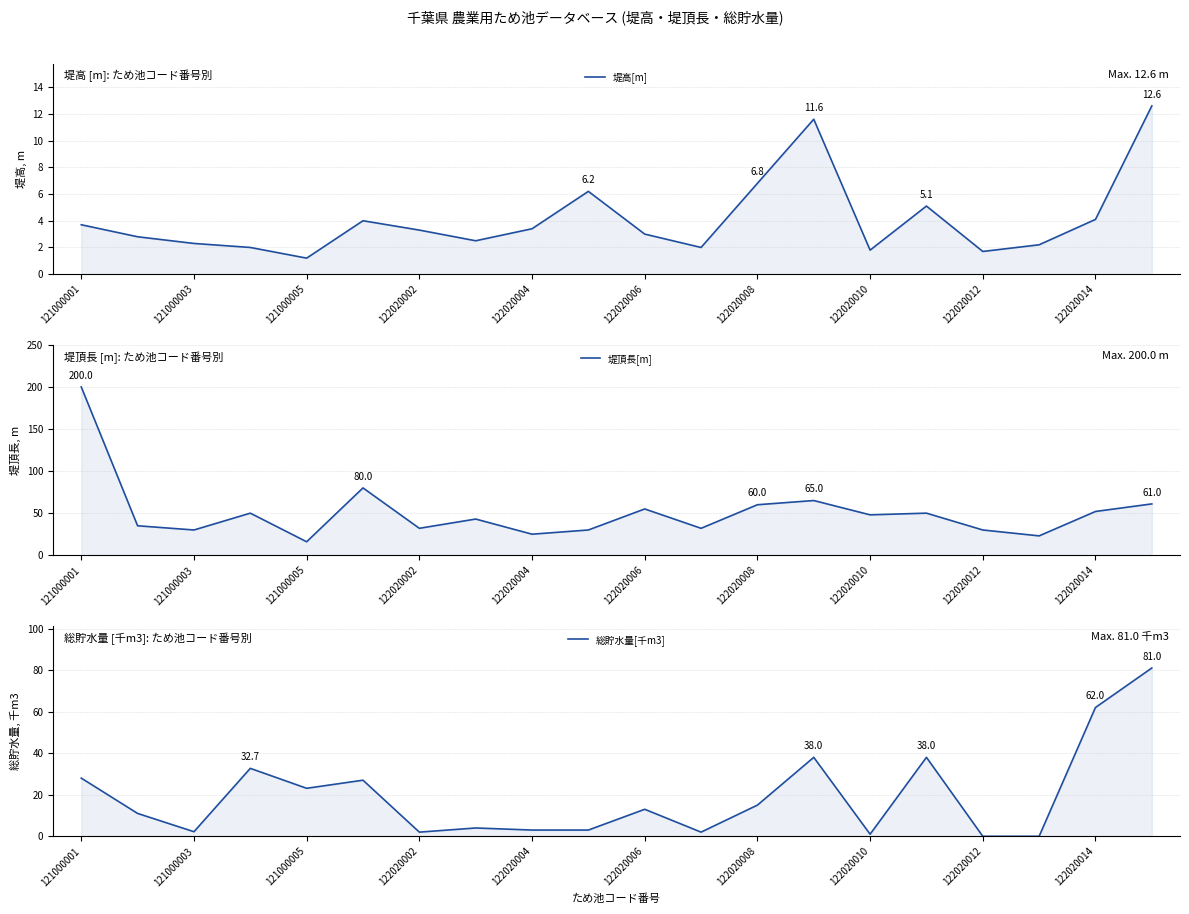

How many values in the 総貯水量[千m3] series exceed 13?

9